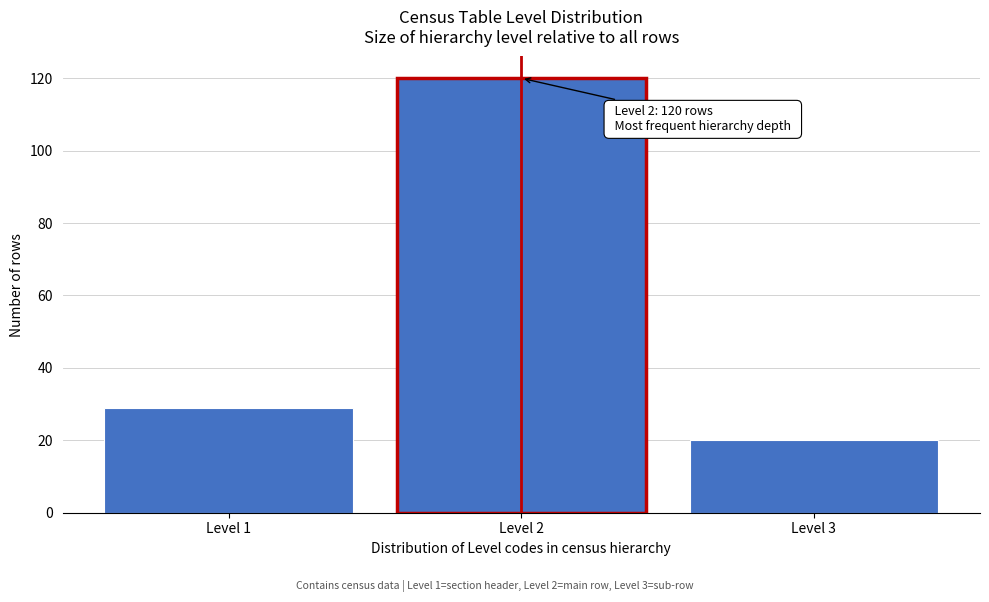

Over which range of the x-axis is the bar tallest?

1.5 to 2.5